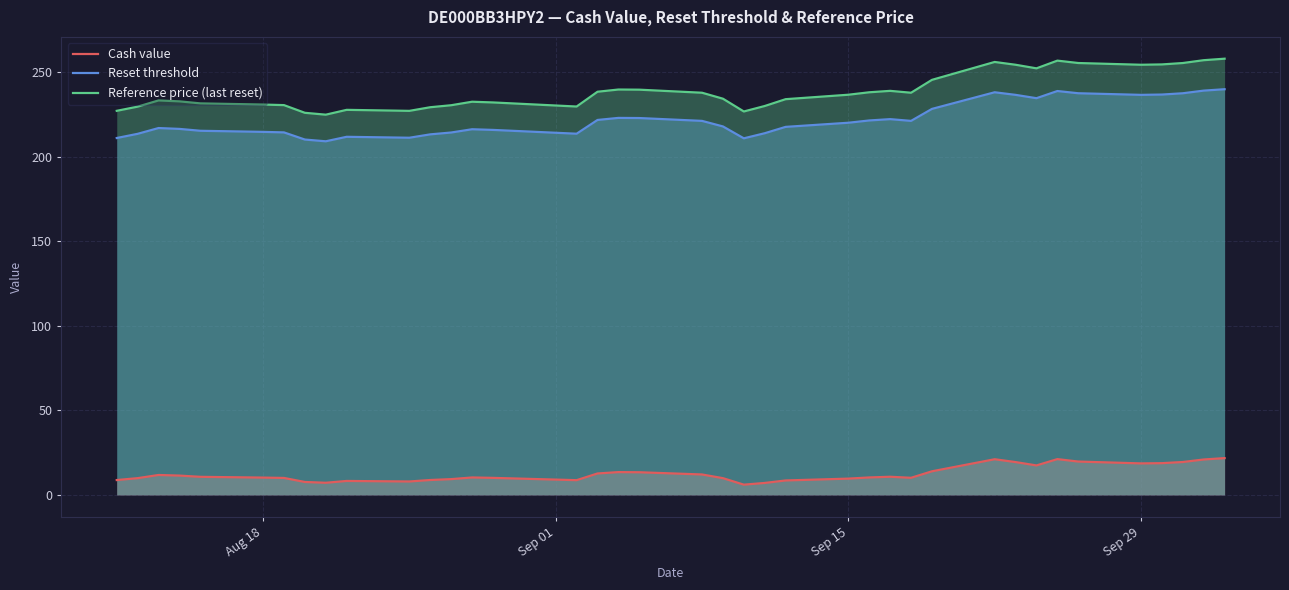

How many data points in Reference price (last reset) are less than 234?

18